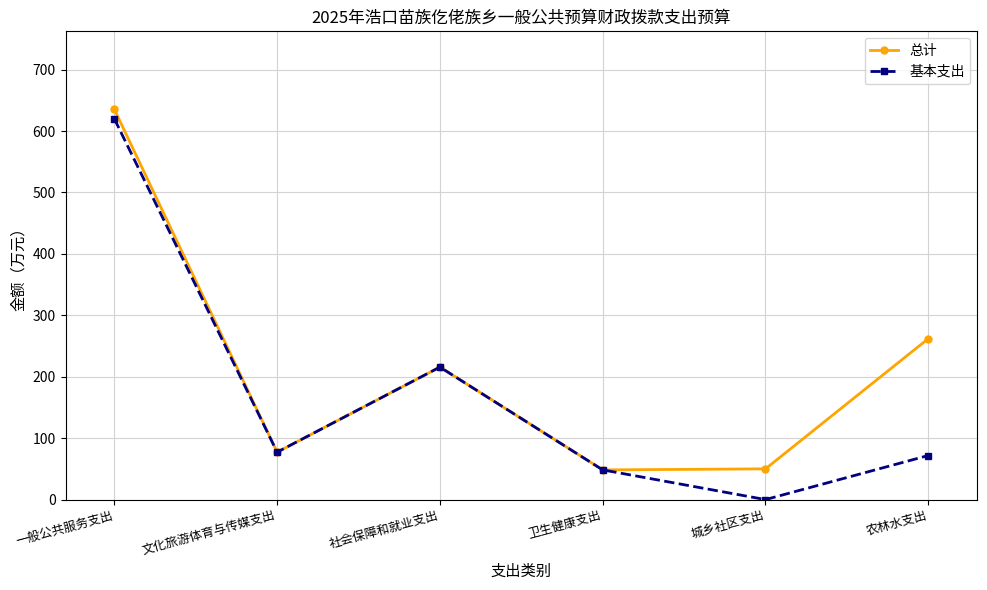

How many interior local valleys does the 基本支出 series have?

2